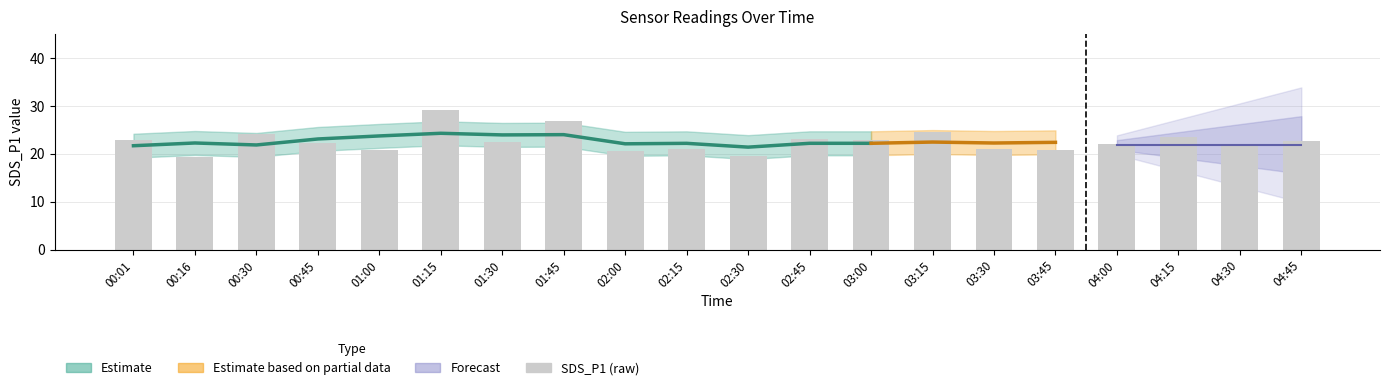

What is the sum of the values at 00:16 and 04:15?

42.8